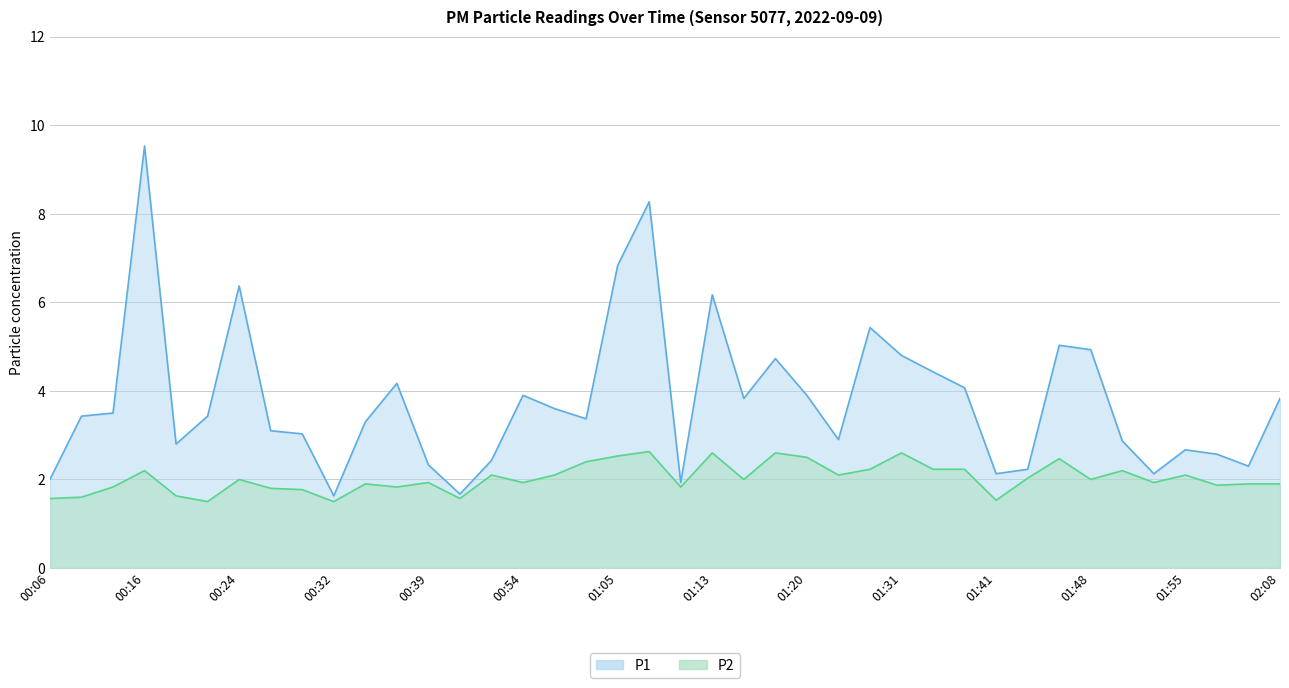

True or false: P1 and P2 cross at least once.

False